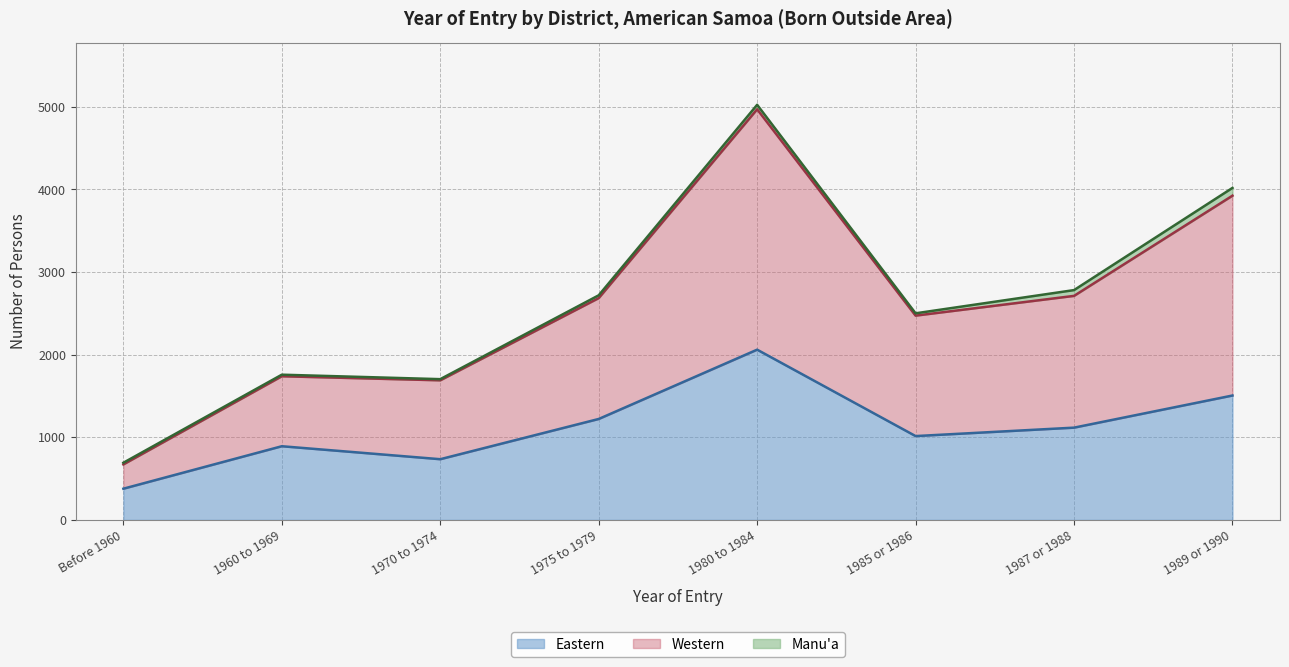

True or false: Eastern and Western cross at least once.

False